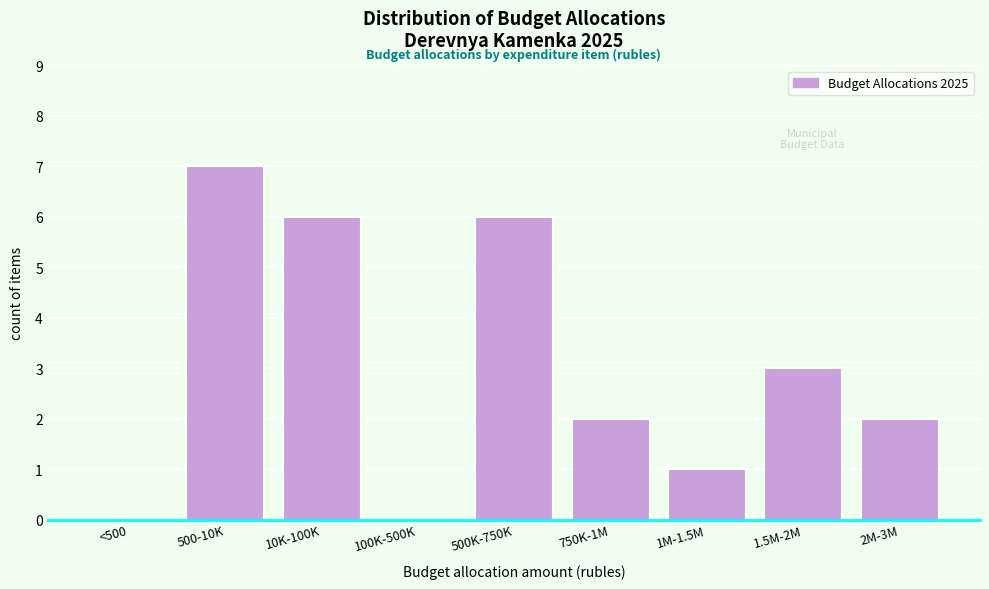

Reading left to right, transcribe all the data shown in this chart.

<500=0	500-10K=7	10K-100K=6	100K-500K=0	500K-750K=6	750K-1M=2	1M-1.5M=1	1.5M-2M=3	2M-3M=2